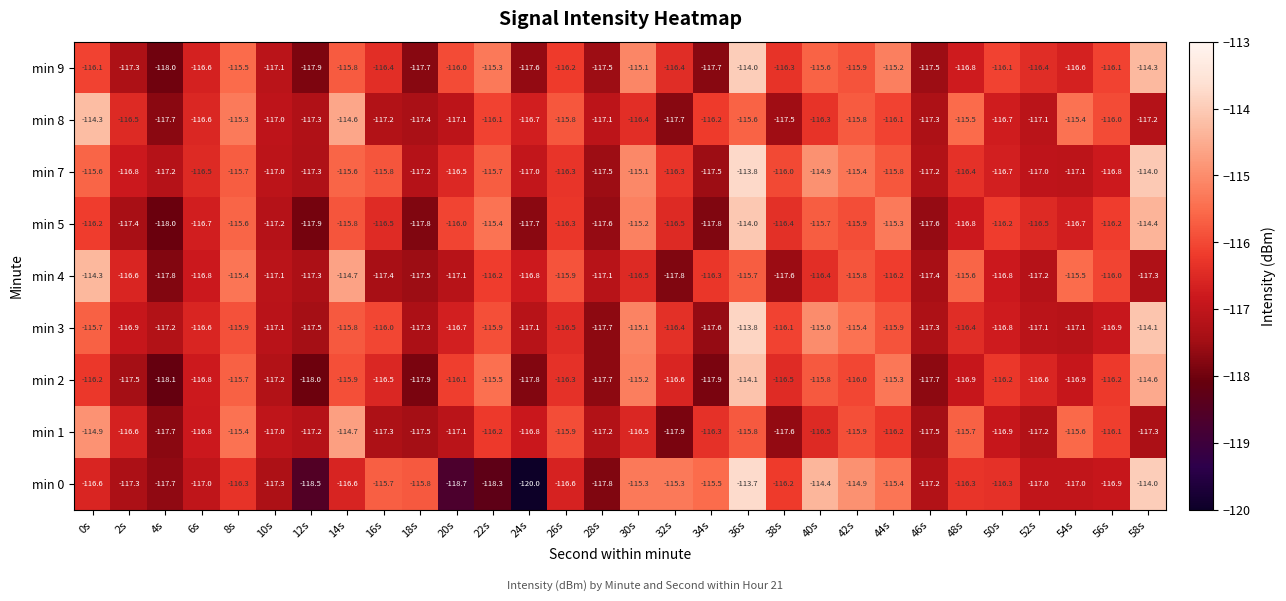

Between 10s and 34s, which series saw the biggest shift?

min 0